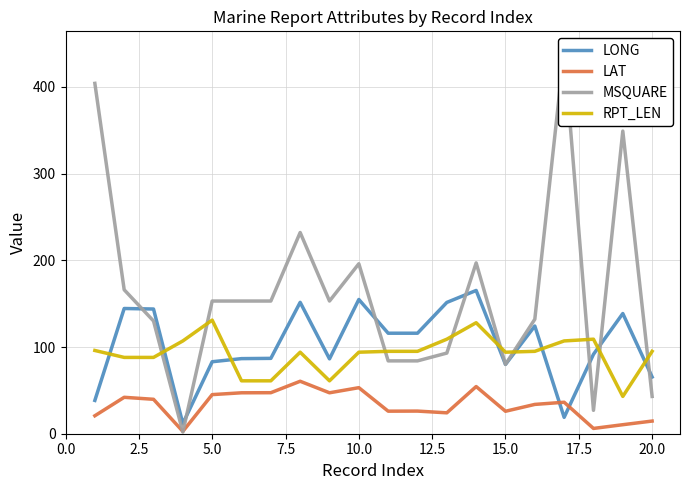

The value of LAT at 10.0 is 53.1. True or false?

True